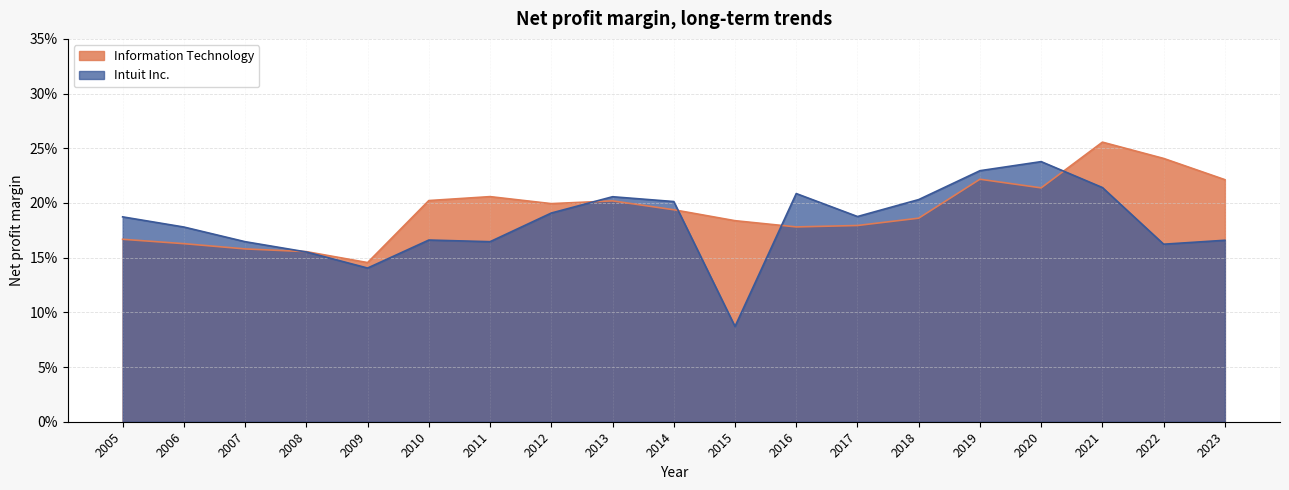

What value does the Intuit Inc. series have at 2010?

0.2